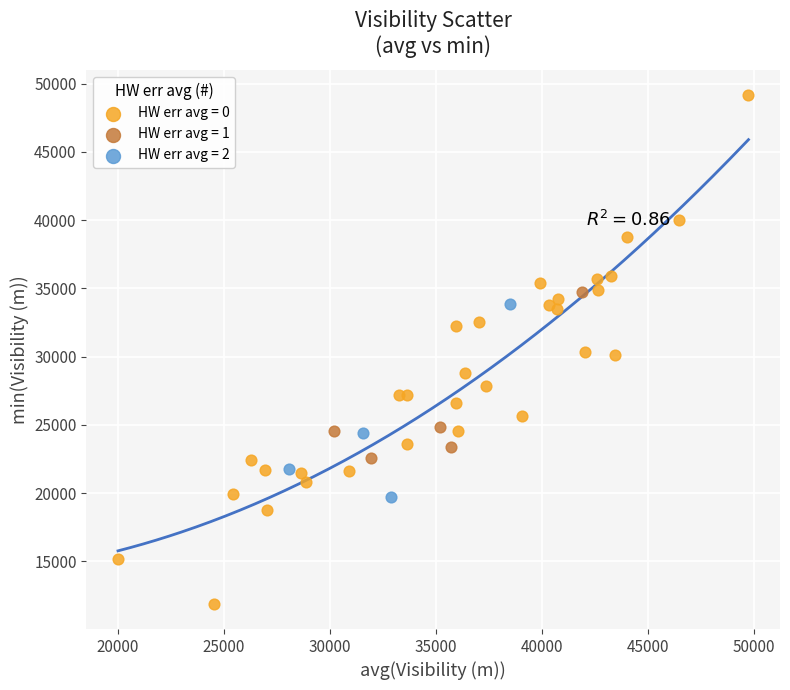

Which series has the widest spread of Y values?

HW err avg = 0